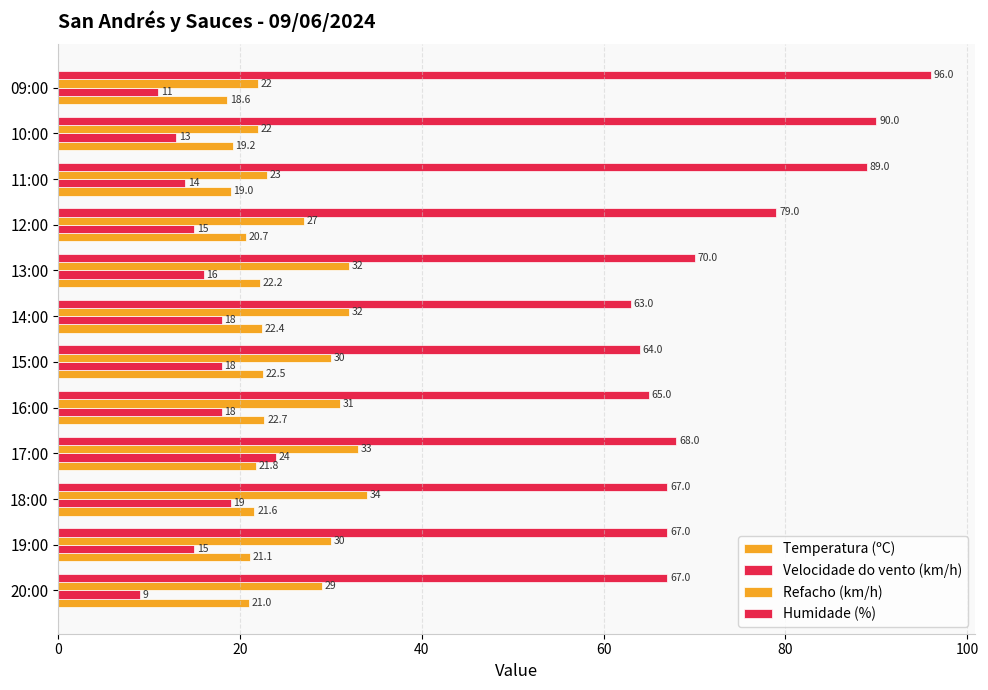

Which series has the largest range (max minus min)?

Humidade (%)